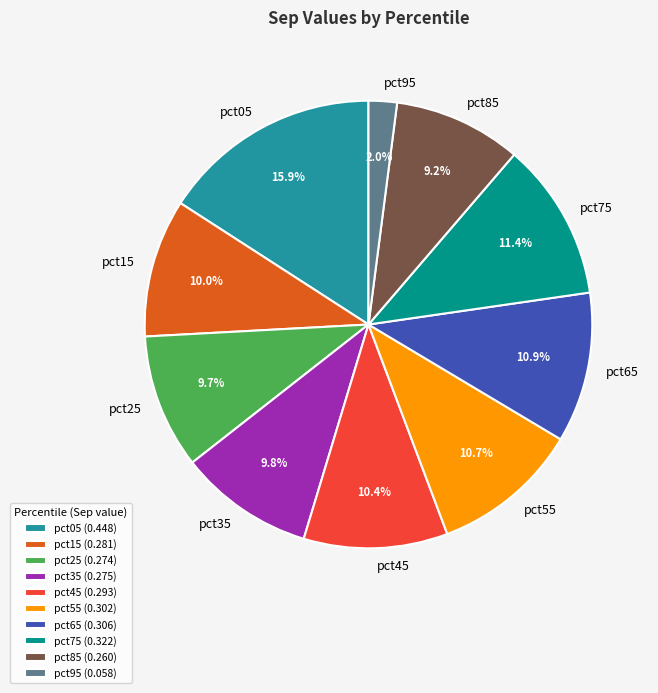

What portion of the pie excludes pct55?

89.3%